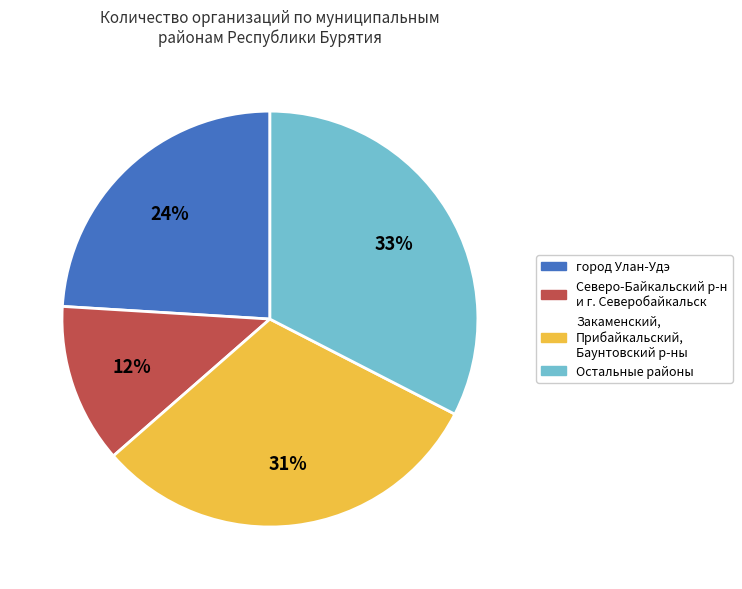

To the nearest percent, what is the average slice percentage?

25%